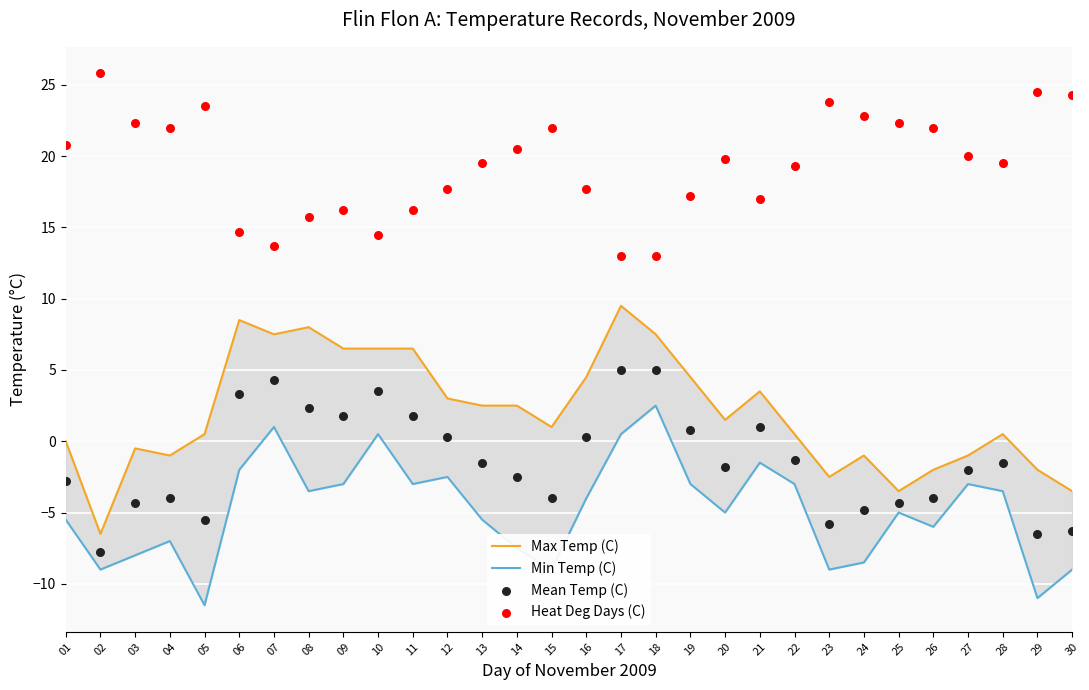

Which series contains the highest Y value?

Heat Deg Days (C)